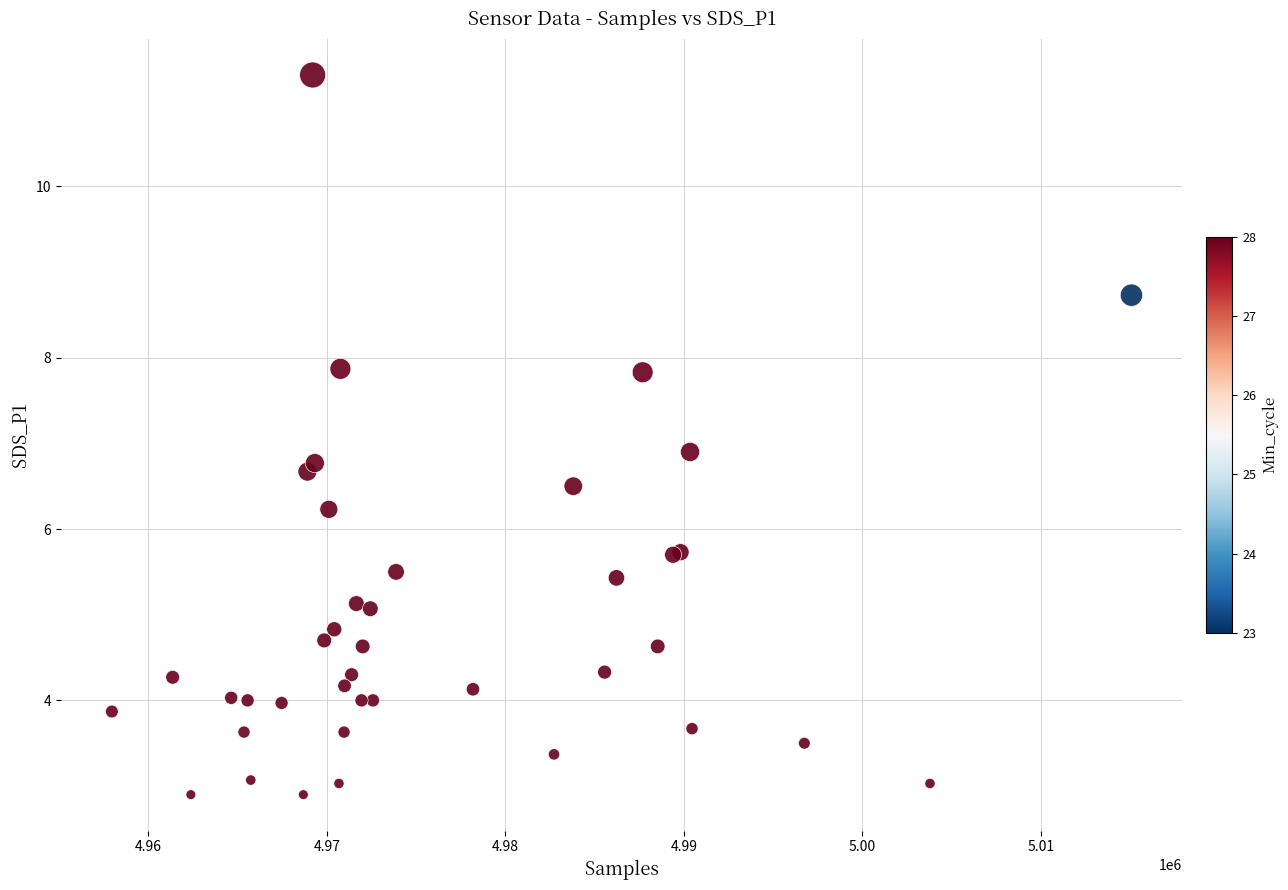

What Y value in the scatter plot is closest to 7?

6.9